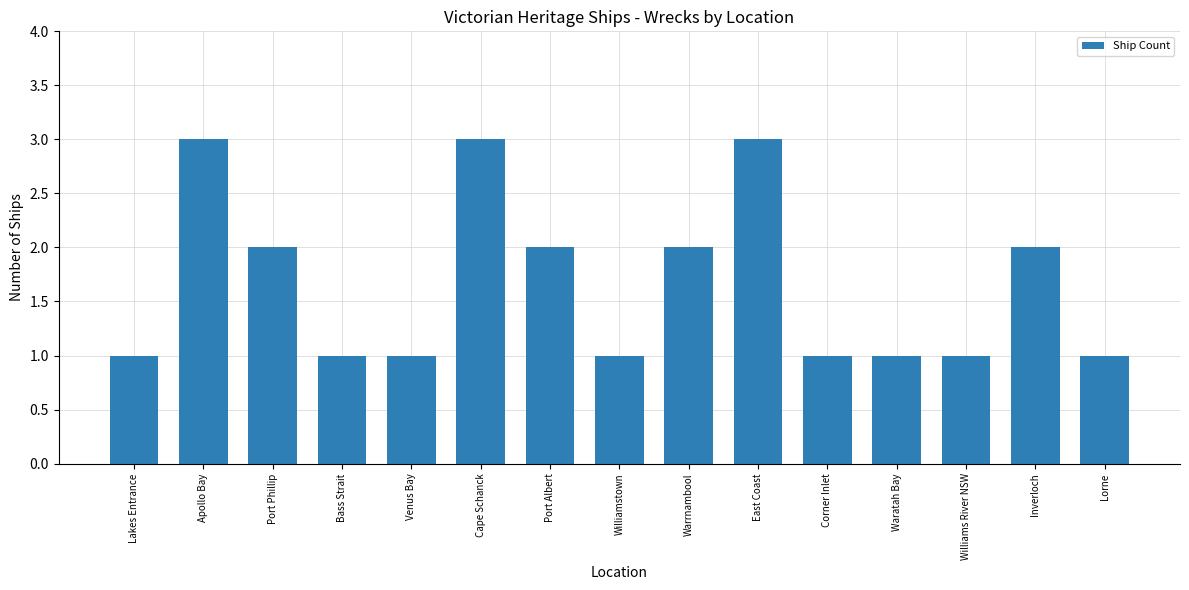

What is the difference between the second highest and minimum values?

2